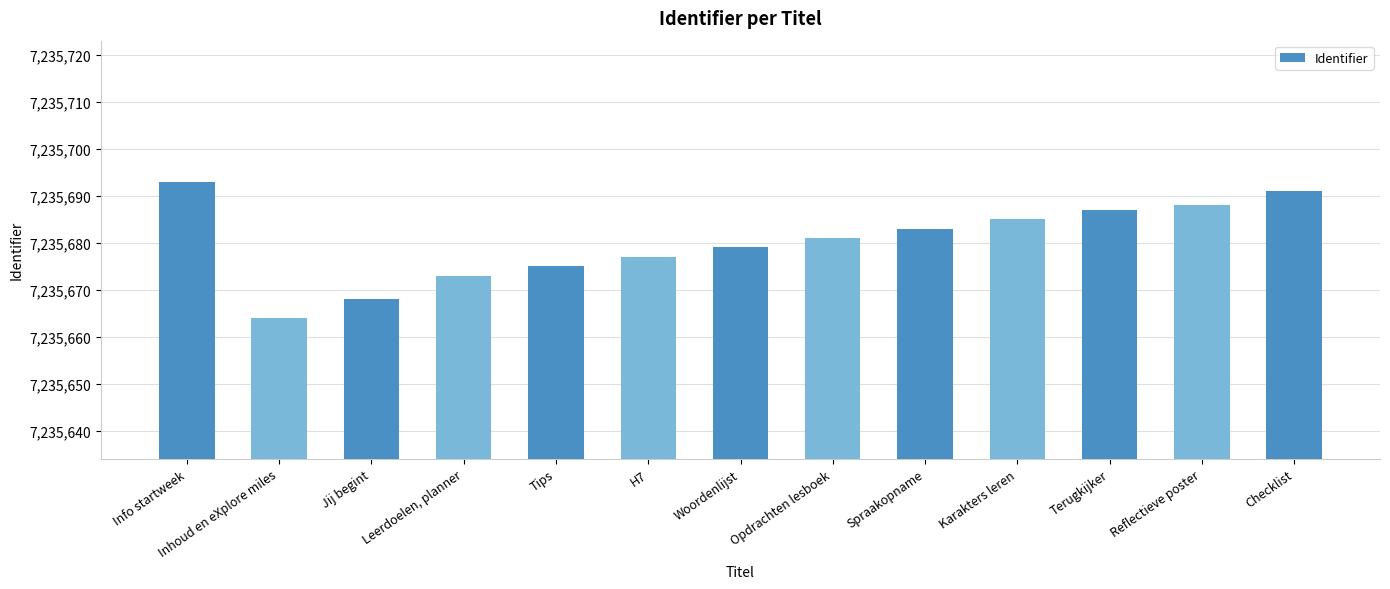

List the labels in order of value, smallest first.

Inhoud en eXplore miles, Jij begint, Leerdoelen, planner, Tips, H7, Woordenlijst, Opdrachten lesboek, Spraakopname, Karakters leren, Terugkijker, Reflectieve poster, Checklist, Info startweek